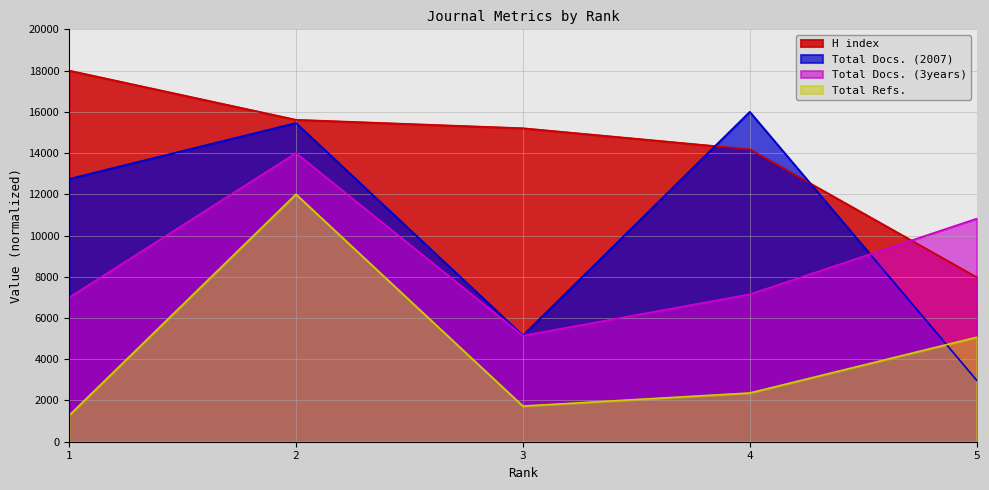

Does the chart display data point markers on the line(s)?

No